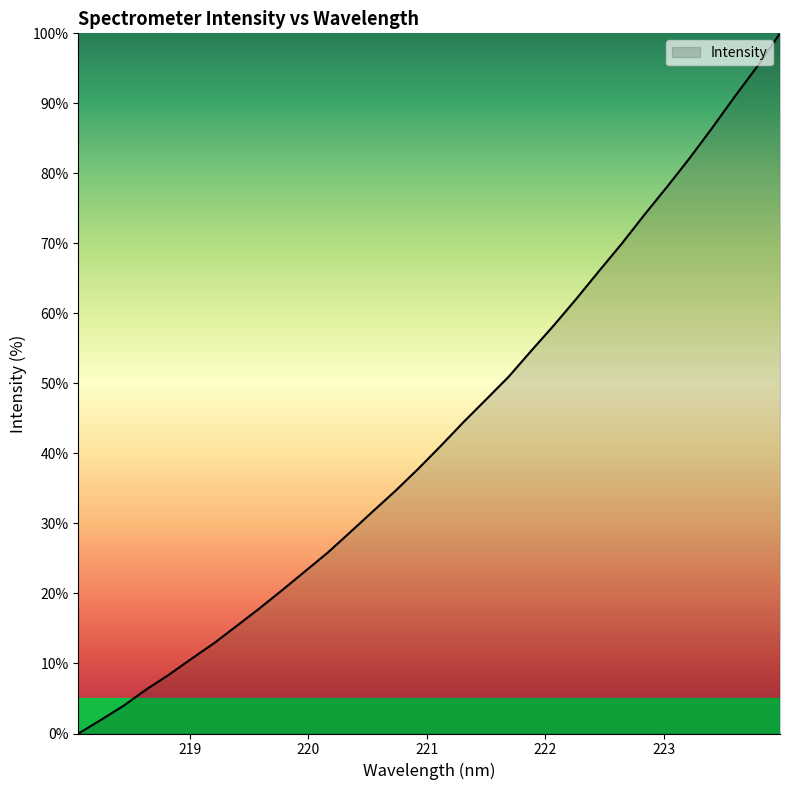

What is the greatest value displayed?

100.0